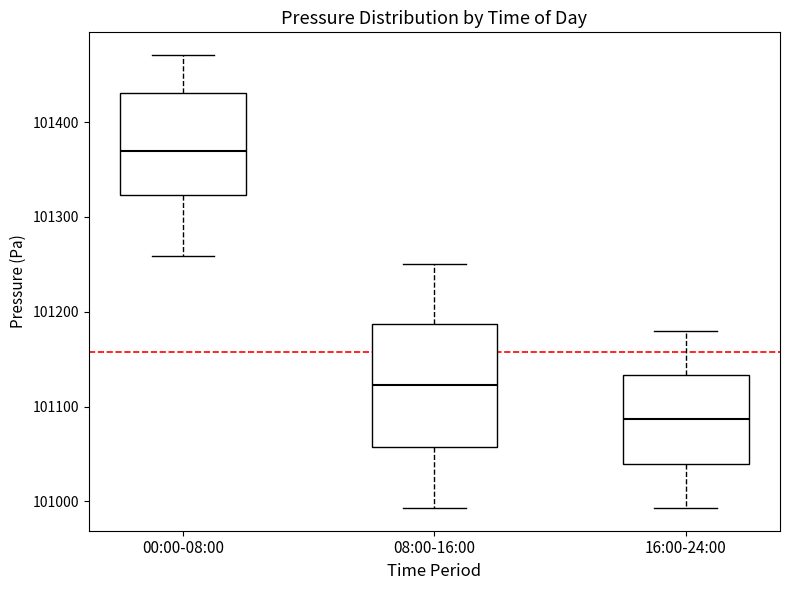

Which box has the lowest median line?

16:00-24:00